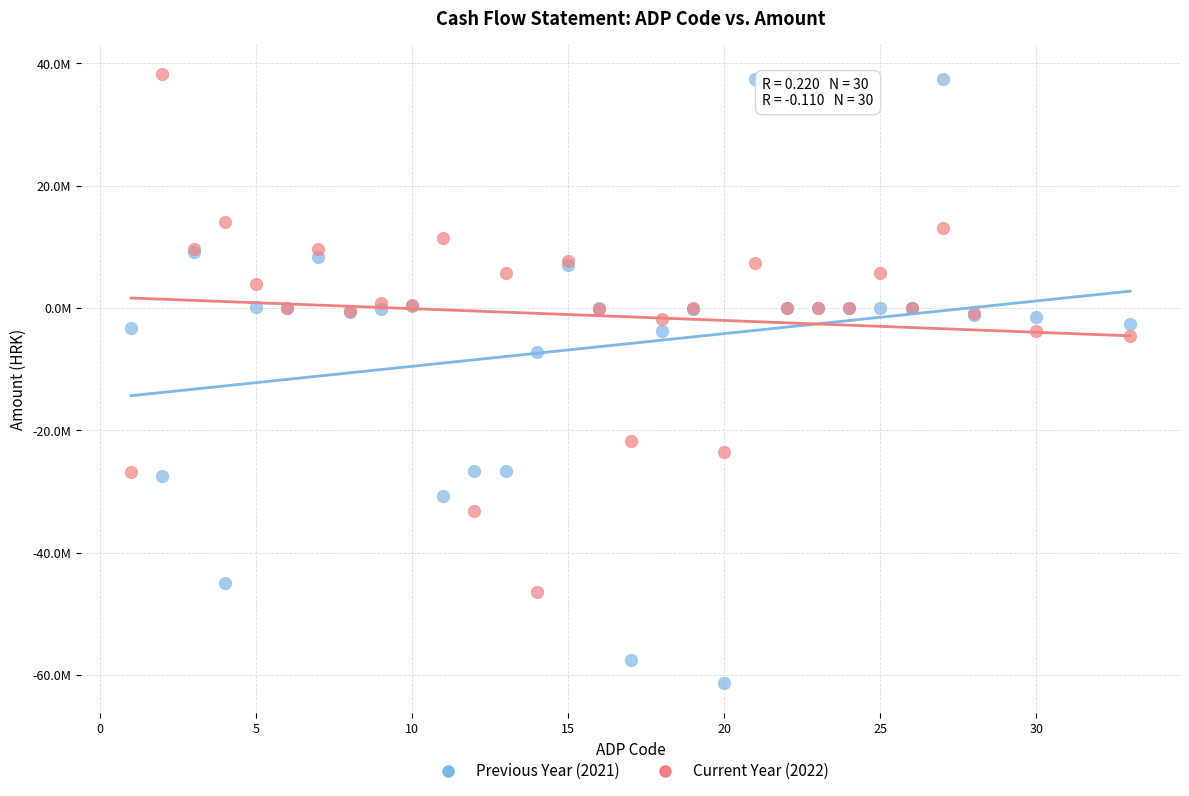

What are all the series names shown in the legend?

Previous Year (2021), Current Year (2022)